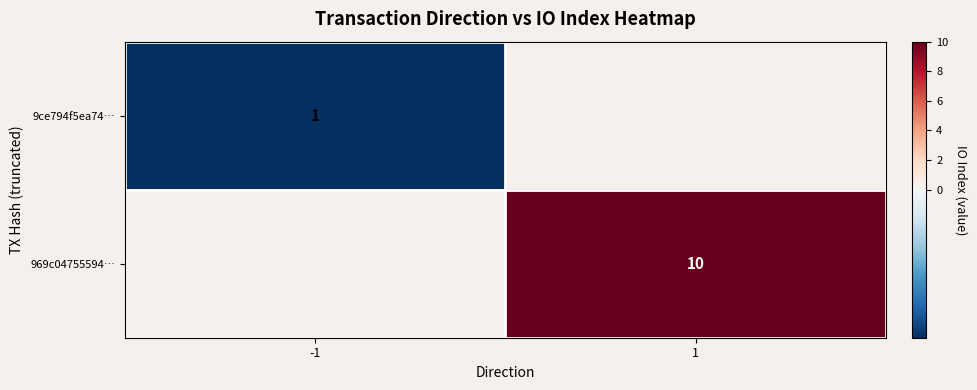

The value of 9ce794f5ea74… at -1 is 1. True or false?

True